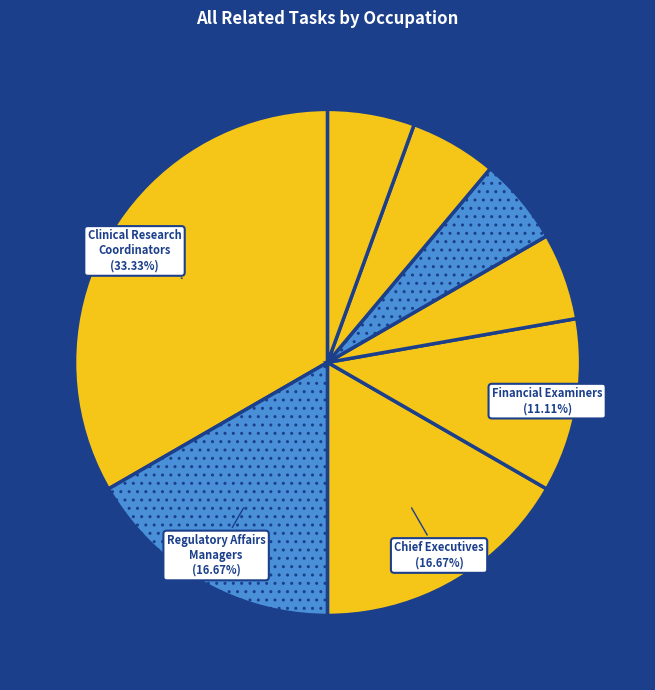

How many segments does this pie chart have?

8